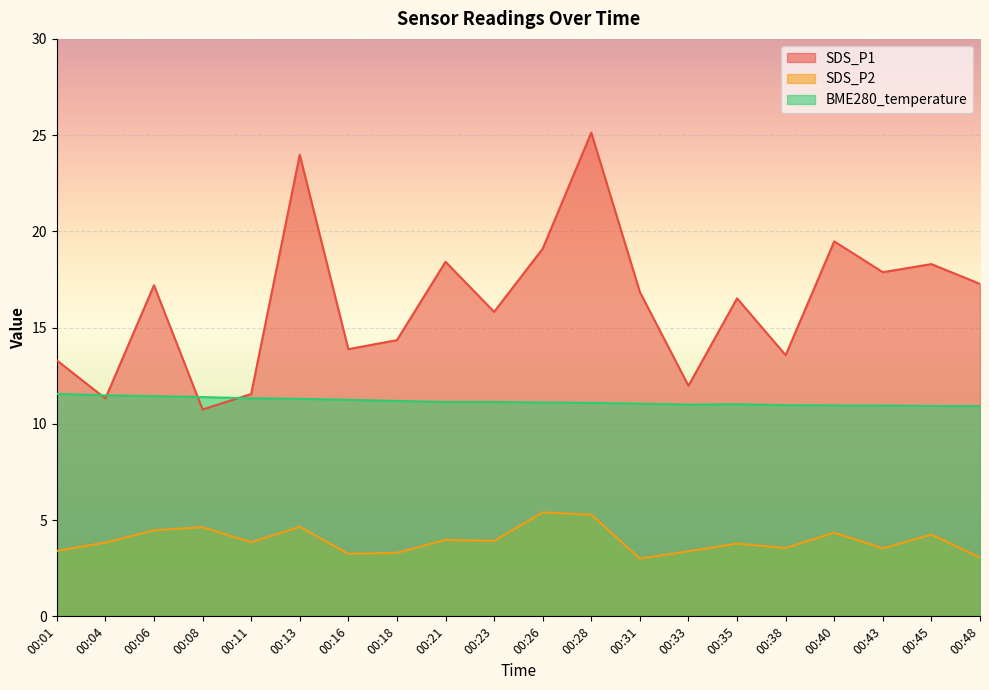

What is the total value across all series at 00:26?

35.6